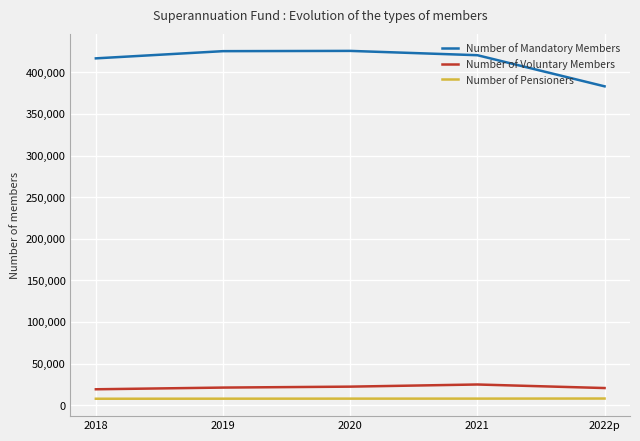

Does the chart have visible grid lines?

Yes